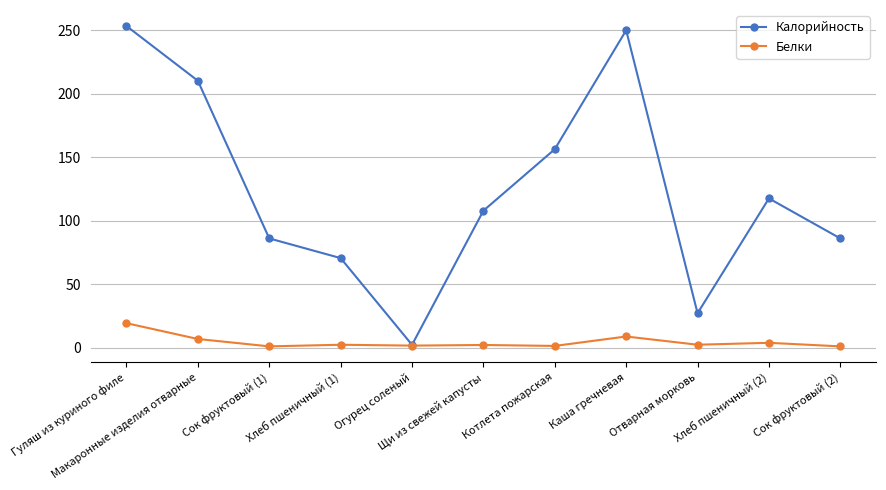

Does the chart display data point markers on the line(s)?

Yes